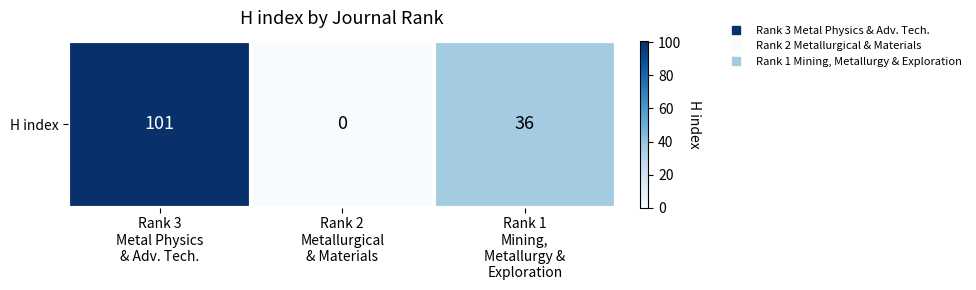

List the labels in order of value, smallest first.

Rank 2
Metallurgical
& Materials, Rank 1
Mining,
Metallurgy &
Exploration, Rank 3
Metal Physics
& Adv. Tech.